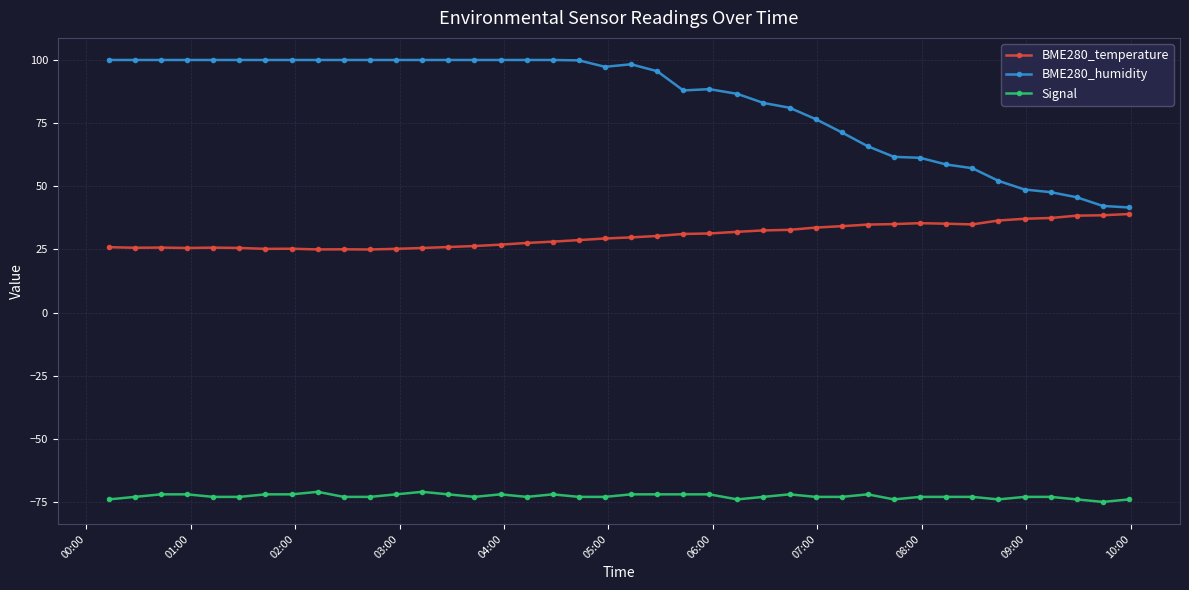

What are all the series names shown in the legend?

BME280_temperature, BME280_humidity, Signal